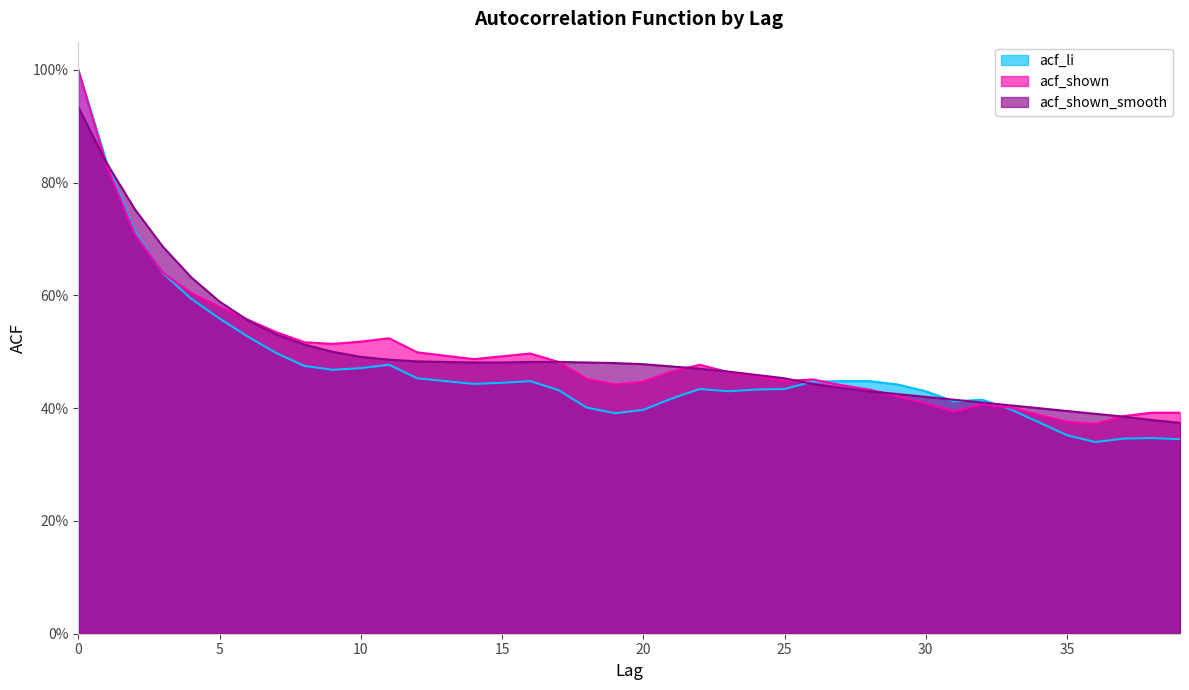

Does the chart display data point markers on the line(s)?

No